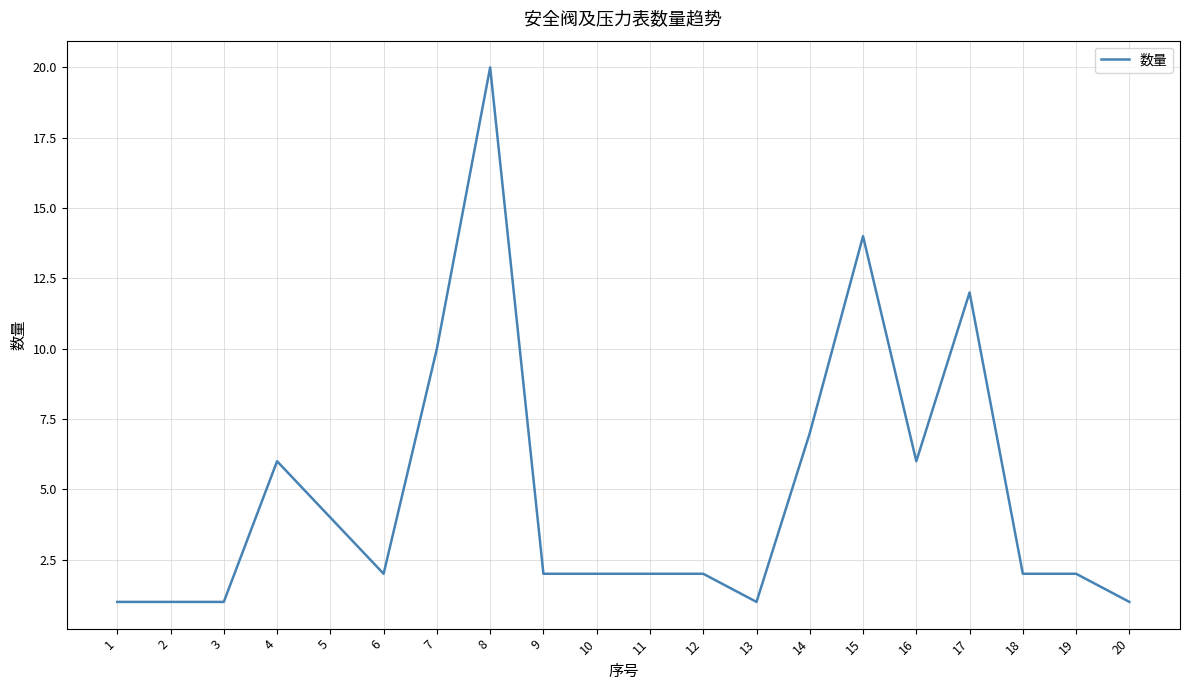

What is the approximate value at 5, to the nearest 5?

5